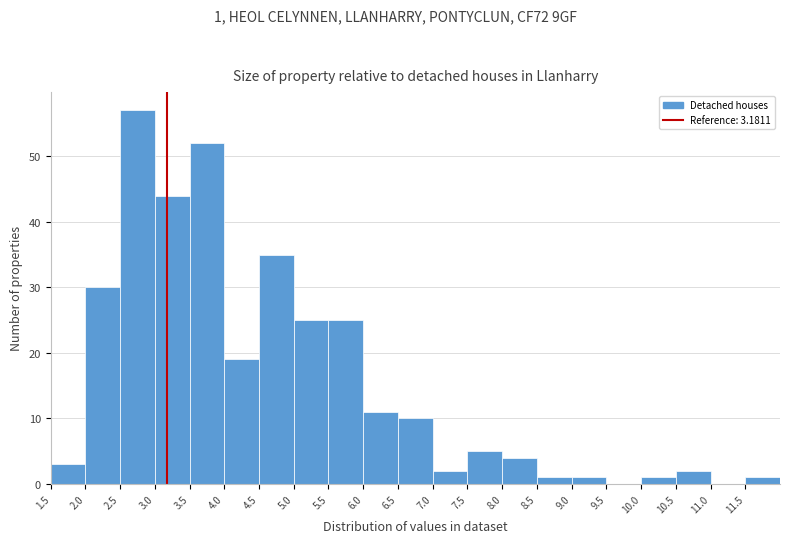

Over which range of the x-axis is the bar tallest?

2.5 to 3.0